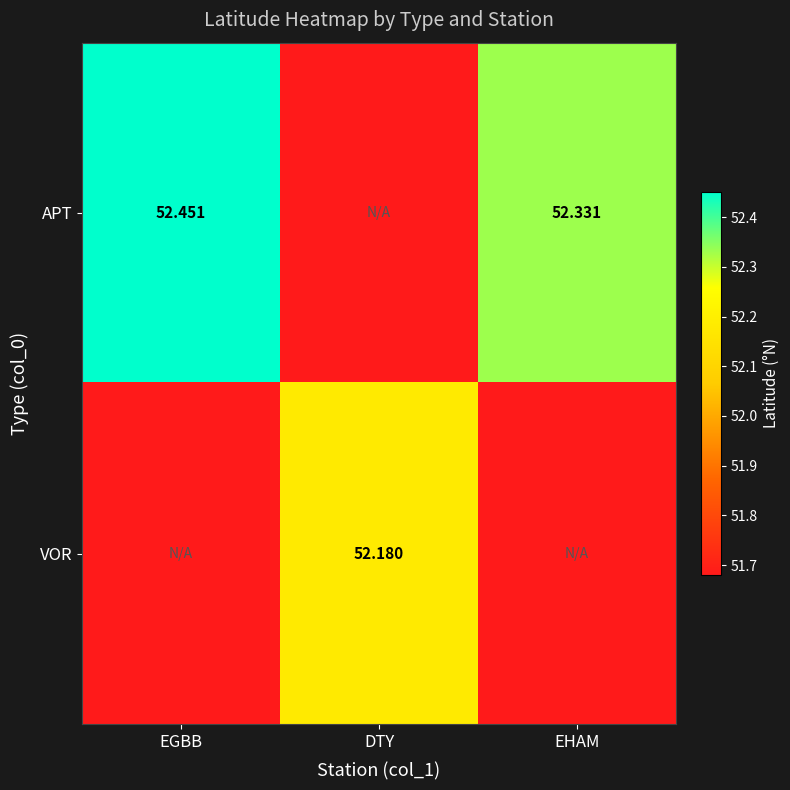

Which has a higher value, DTY or EGBB?

EGBB